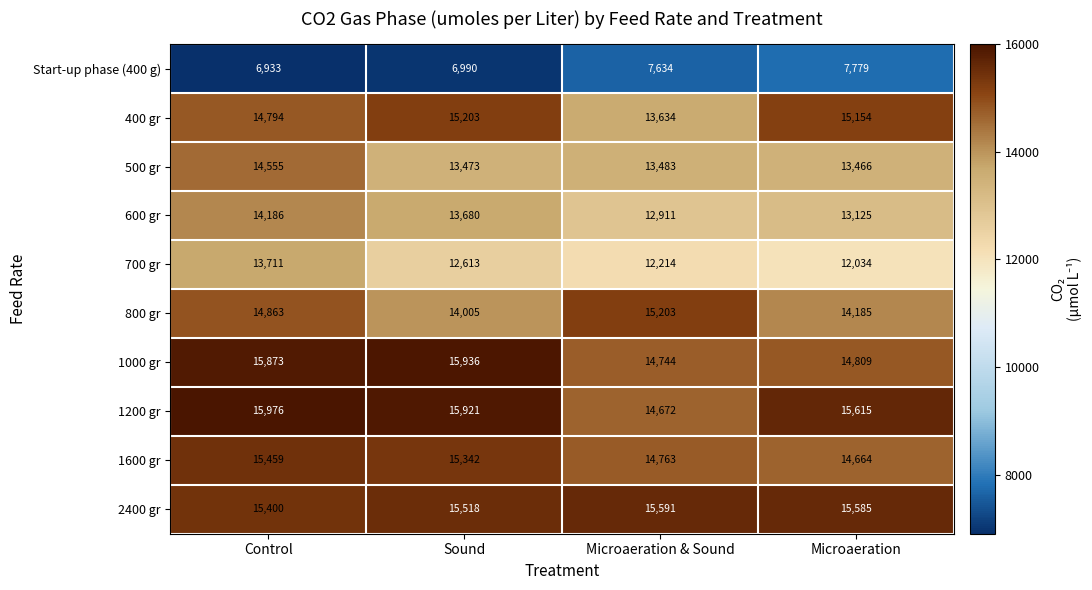

What is the sum of the 1000 gr values at Sound and Control?

31809